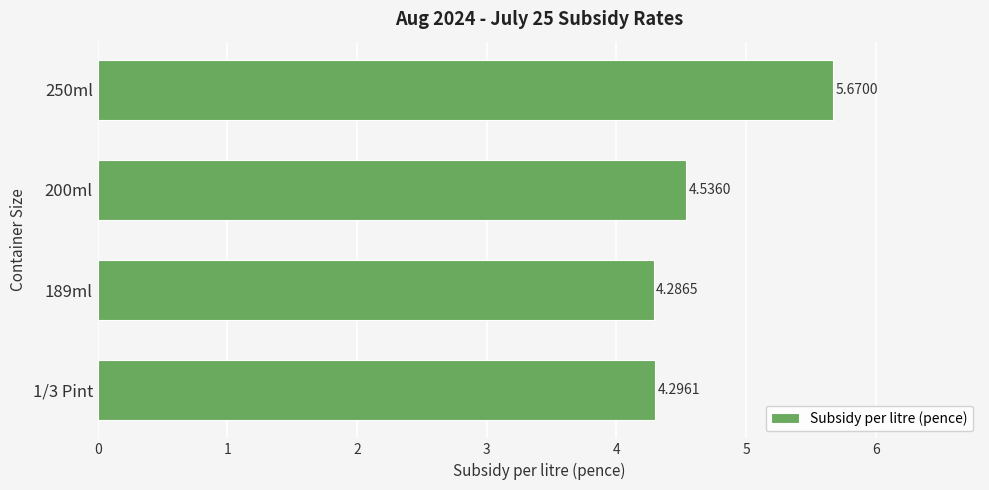

Rank the categories by value from lowest to highest.

189ml, 1/3 Pint, 200ml, 250ml